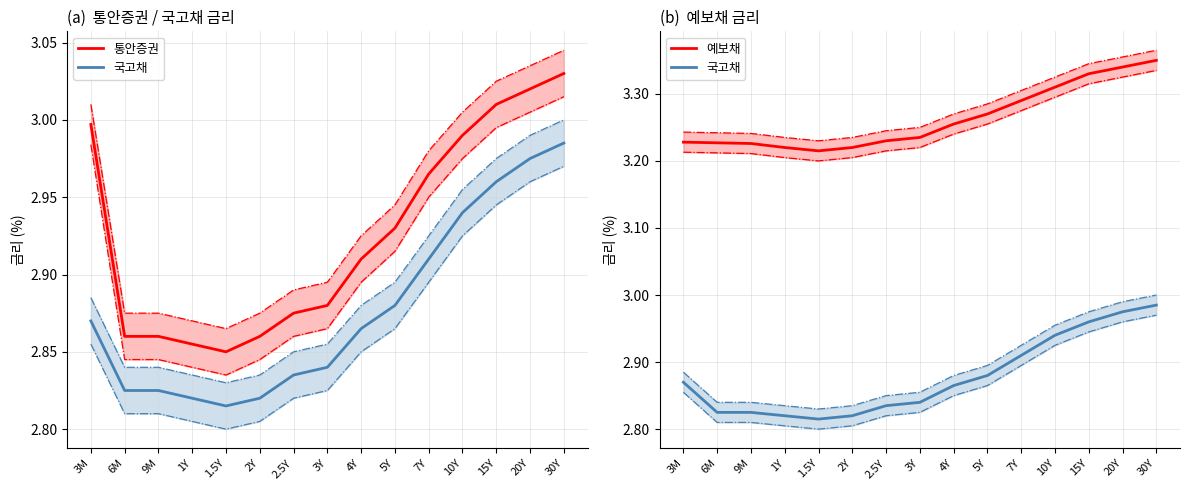

What is the sum of the 국고채 values at 15Y and 5Y?

5.8